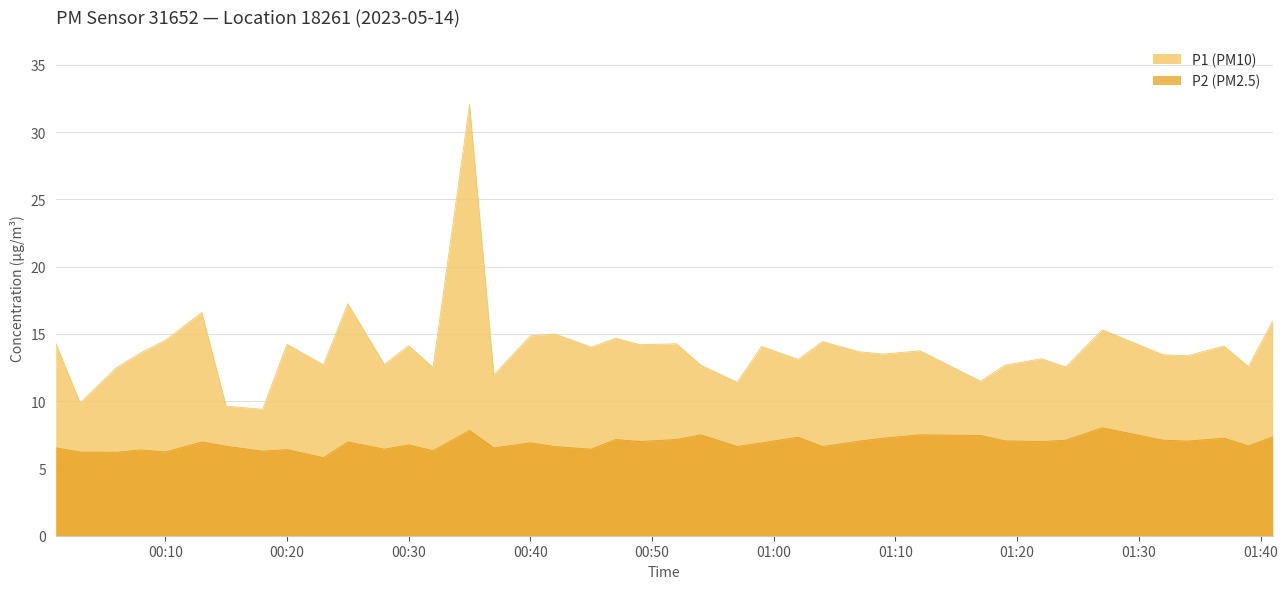

At which label is P2 (PM2.5) closest to 6?

00:06